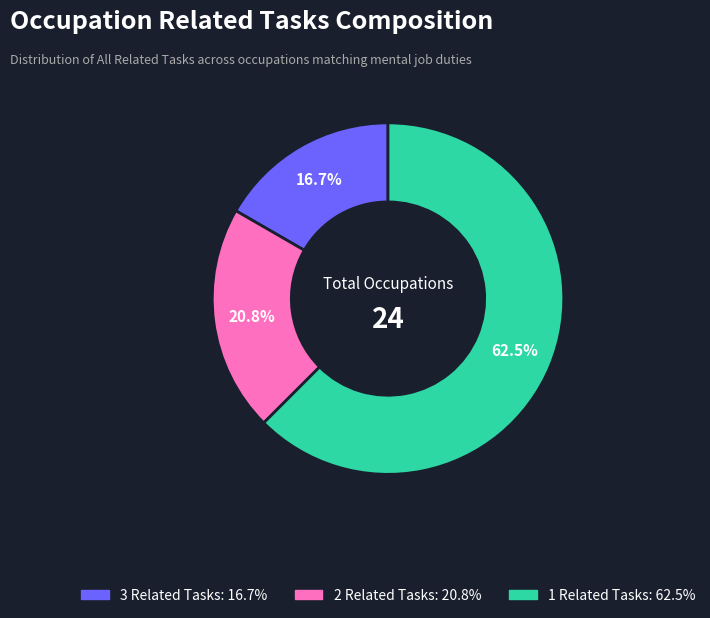

Is there a majority slice in this chart?

Yes